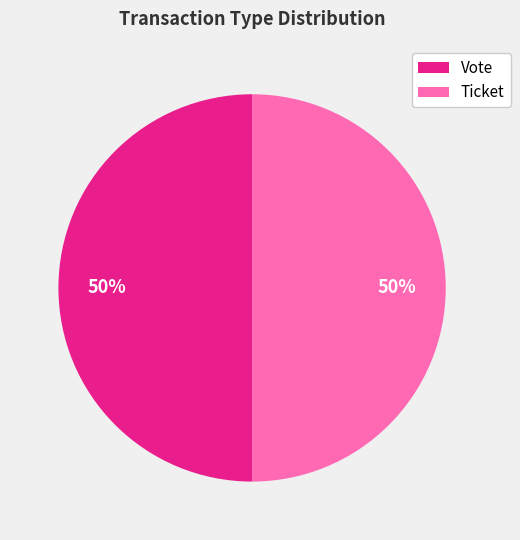

Is it true that Vote is 50% of the pie?

True